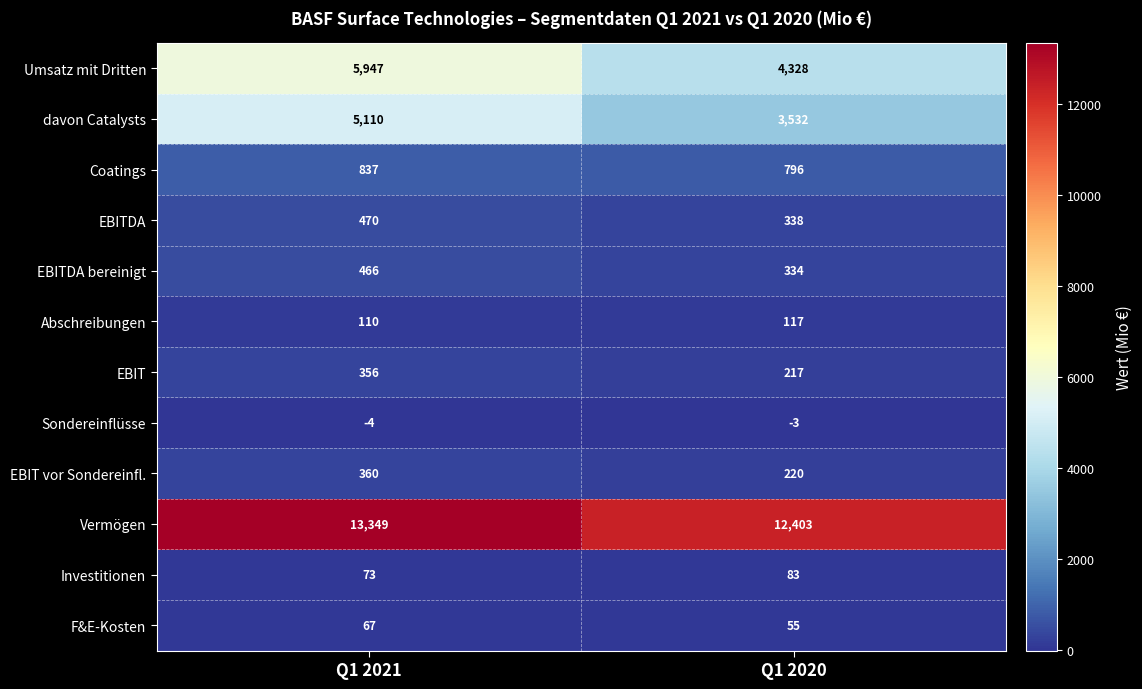

Reading left to right, transcribe all the data shown in this chart.

Umsatz mit Dritten: Q1 2021=5947	Q1 2020=4328
davon Catalysts: Q1 2021=5110	Q1 2020=3532
Coatings: Q1 2021=837	Q1 2020=796
EBITDA: Q1 2021=470	Q1 2020=338
EBITDA bereinigt: Q1 2021=466	Q1 2020=334
Abschreibungen: Q1 2021=110	Q1 2020=117
EBIT: Q1 2021=356	Q1 2020=217
Sondereinflüsse: Q1 2021=-4	Q1 2020=-3
EBIT vor Sondereinfl.: Q1 2021=360	Q1 2020=220
Vermögen: Q1 2021=13349	Q1 2020=12403
Investitionen: Q1 2021=73	Q1 2020=83
F&E-Kosten: Q1 2021=67	Q1 2020=55